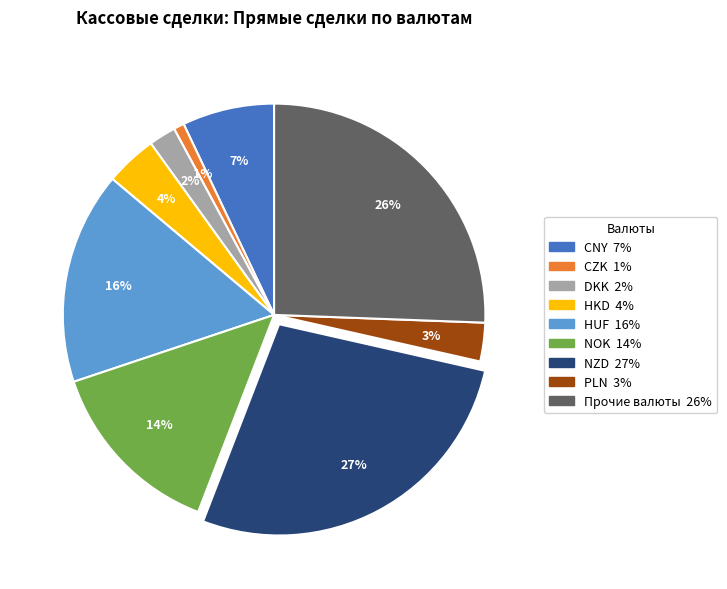

Rank the categories by value from highest to lowest.

NZD, Прочие валюты, HUF, NOK, CNY, HKD, PLN, DKK, CZK